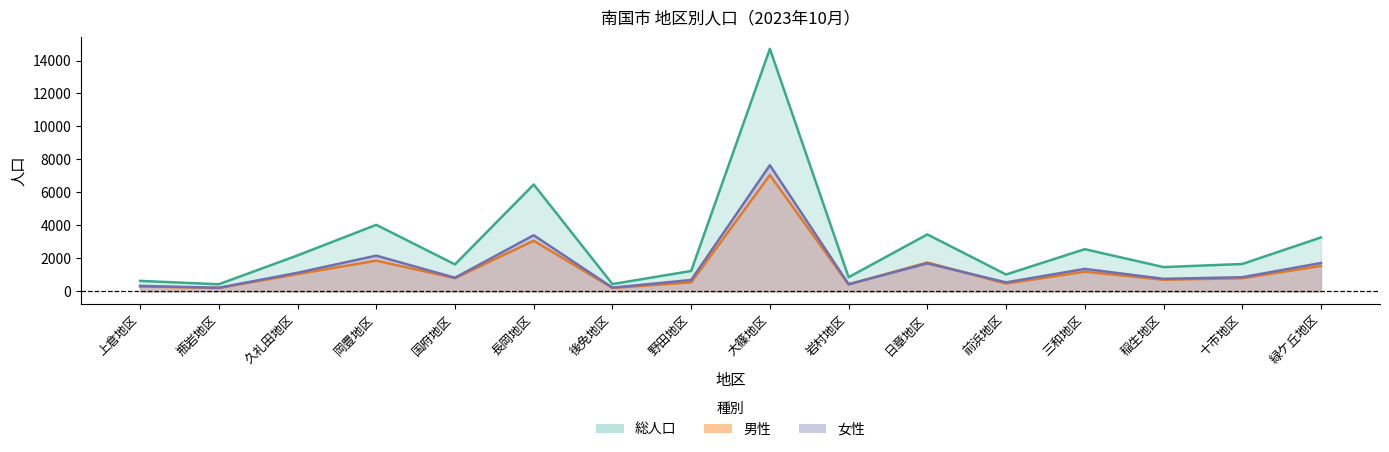

True or false: 男性 and 総人口 intersect in this chart.

False